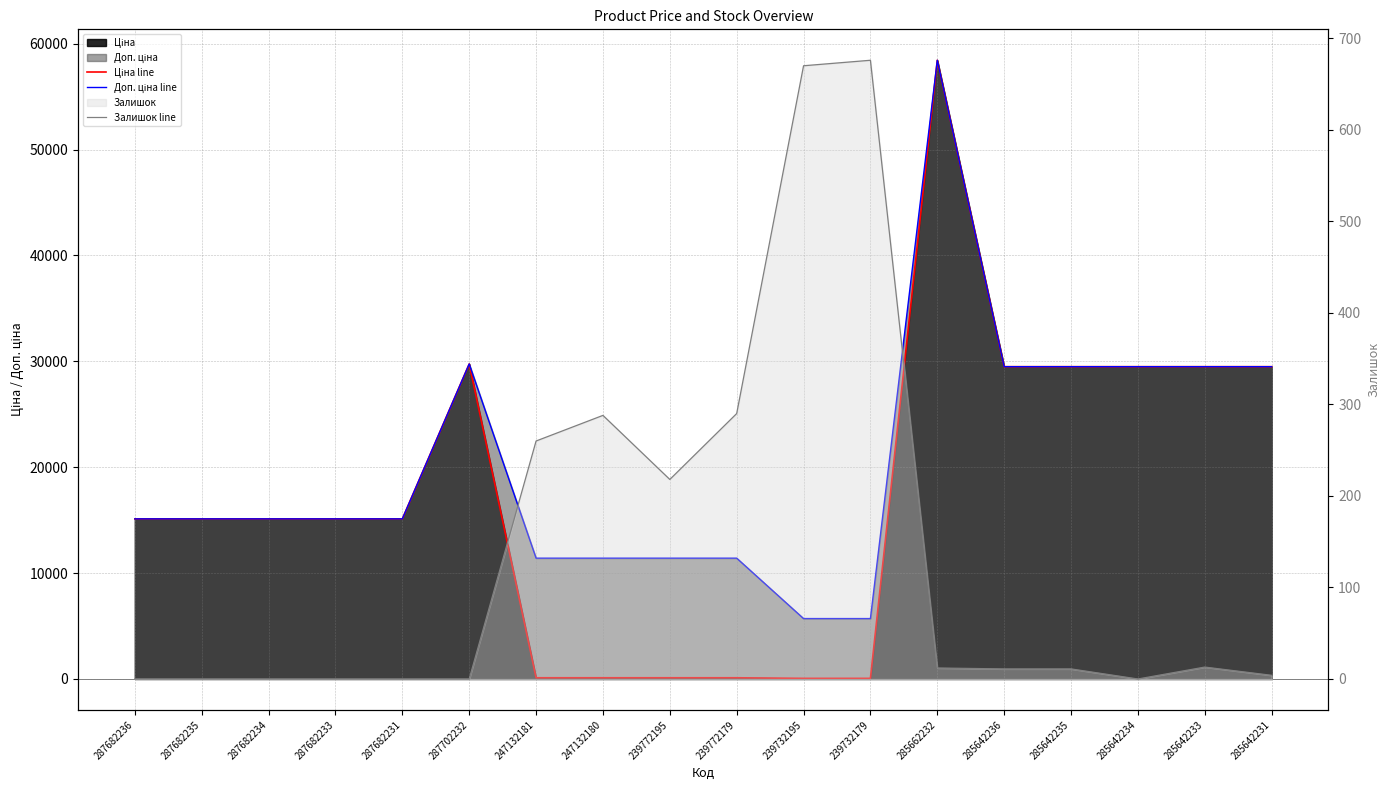

True or false: Залишок line and Доп. ціна line intersect in this chart.

False